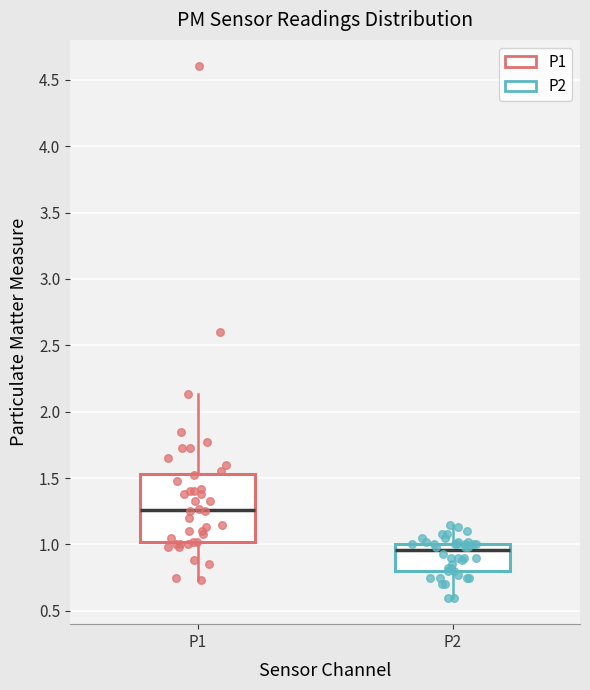

Reading left to right, transcribe this box plot: for each box, give where its median line is, the range the box spans, and where its two whiskers end, as read against the y-axis. The values are not printed on the chart, so give them approximately, as read against the axis.

P1: median 1.25, box 1.00 to 1.55, whiskers 0.75 to 2.15
P2: median 0.95, box 0.80 to 1.00, whiskers 0.60 to 1.15